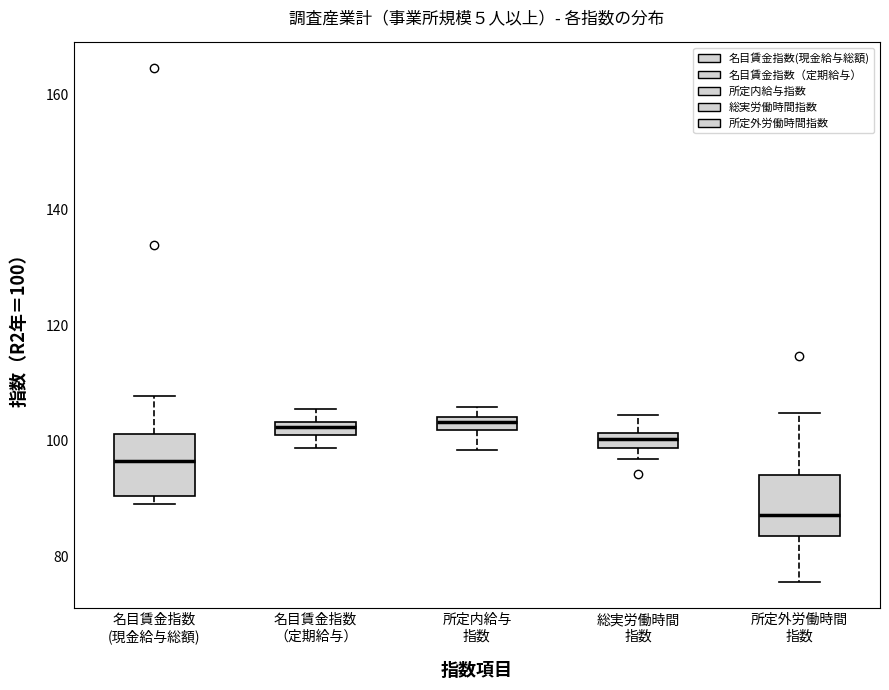

Where is the upper edge of the box for 名目賃金指数 （定期給与） on the y-axis? The values are not printed on the chart, so give them approximately, as read against the axis.

104